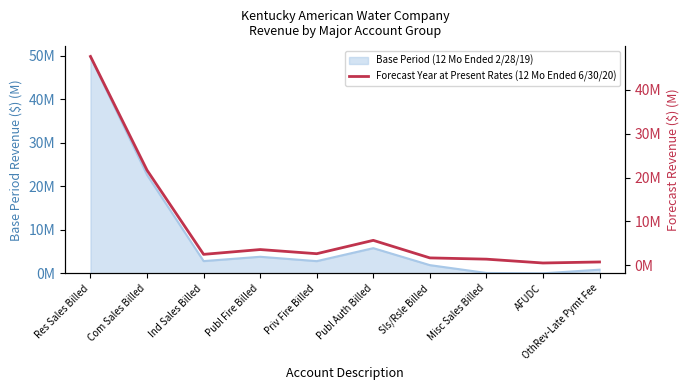

At which label does the data first exceed 2?

Res Sales Billed